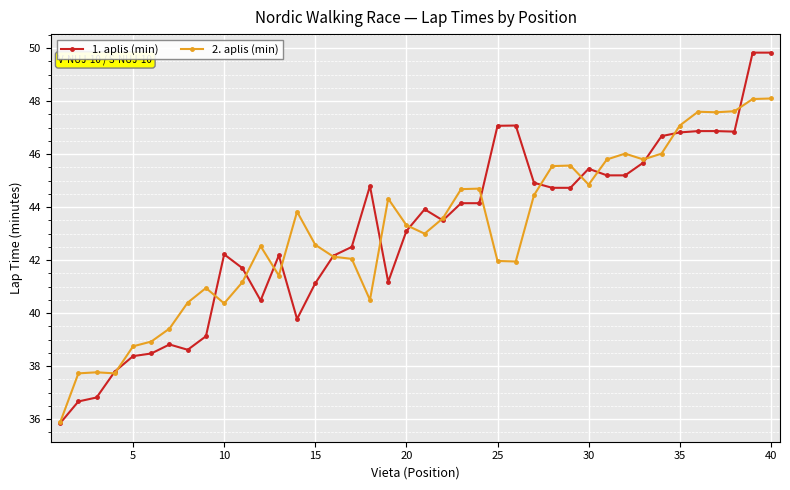

List the series in order of their peak value, lowest first.

2. aplis (min), 1. aplis (min)